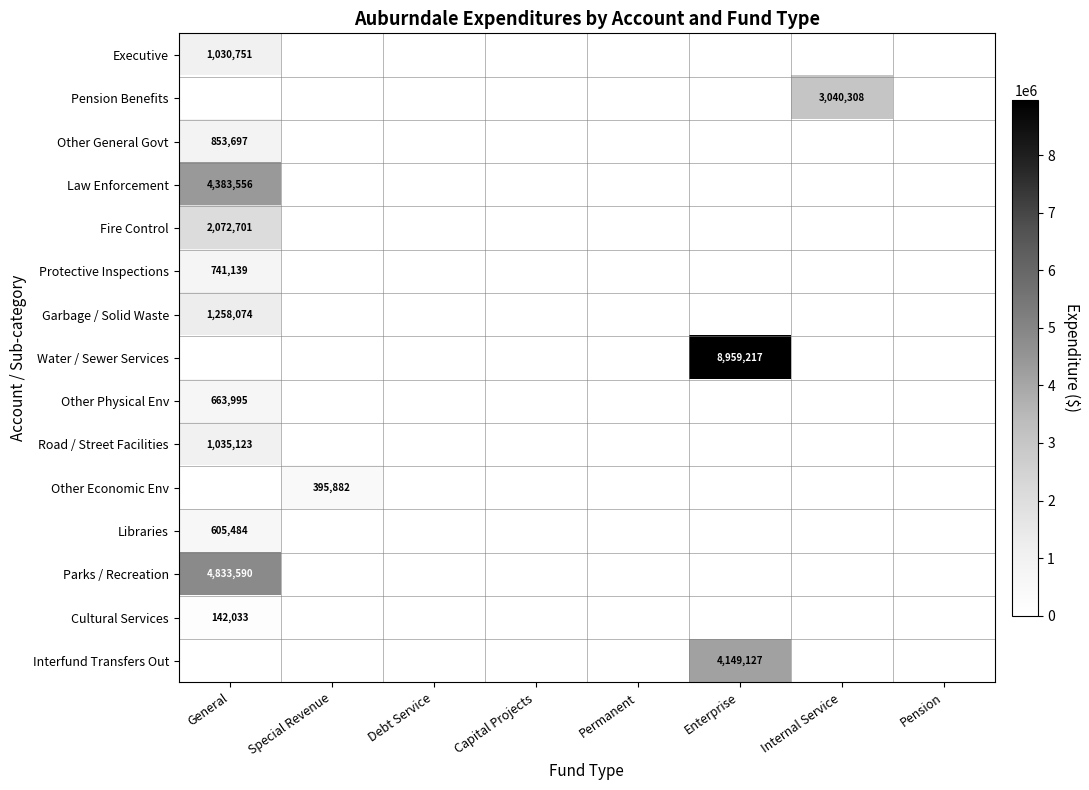

Which label corresponds to the largest value in the chart?

Enterprise